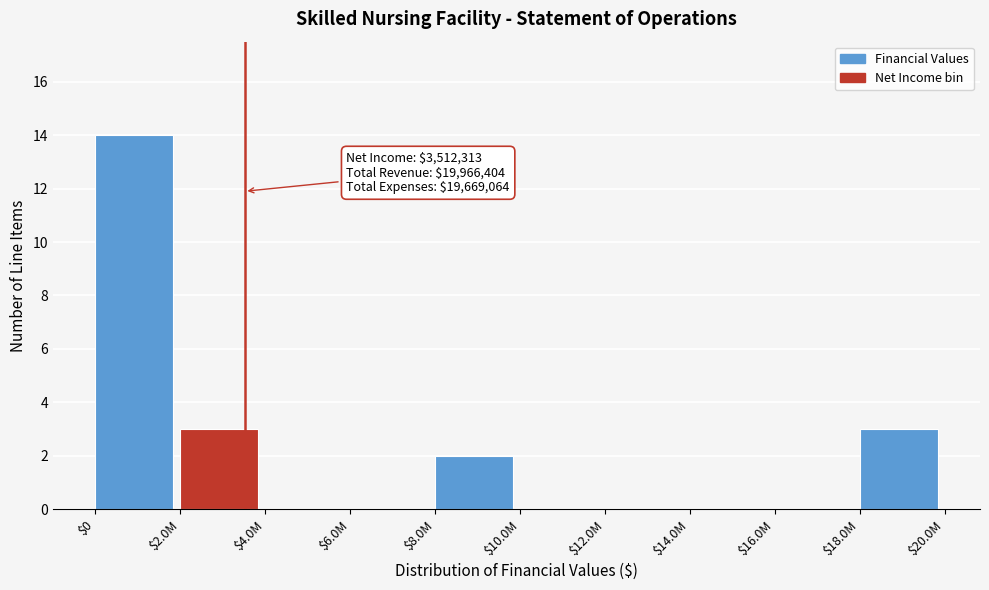

The value at $10.0M is 0. True or false?

True